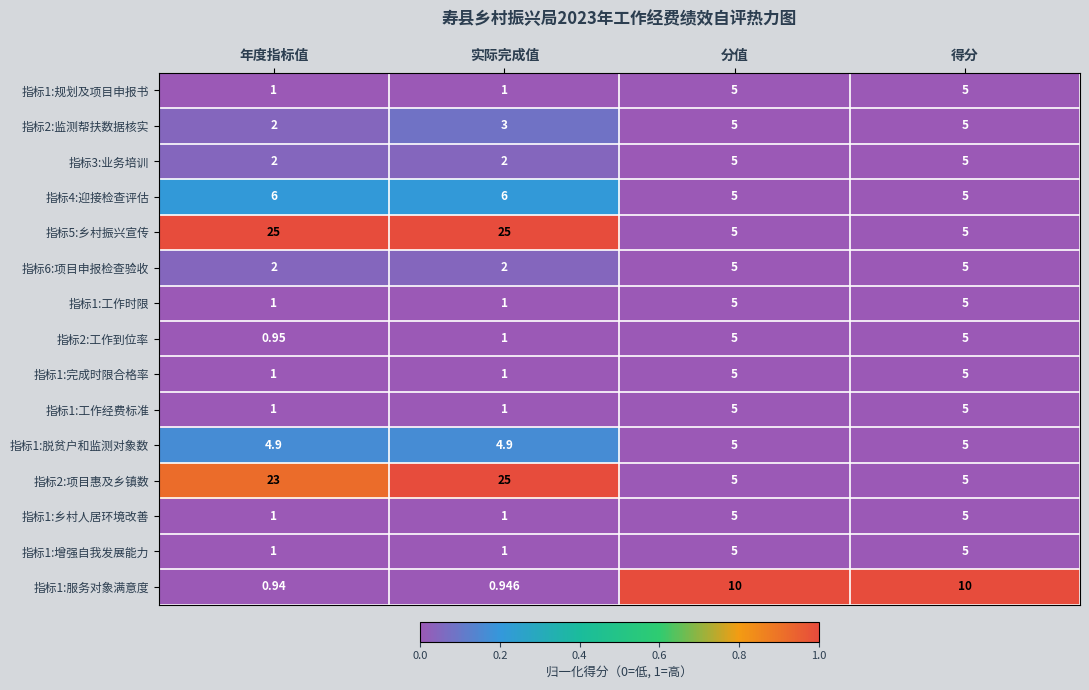

Where is 指标1:服务对象满意度 nearest to the value 5?

实际完成值